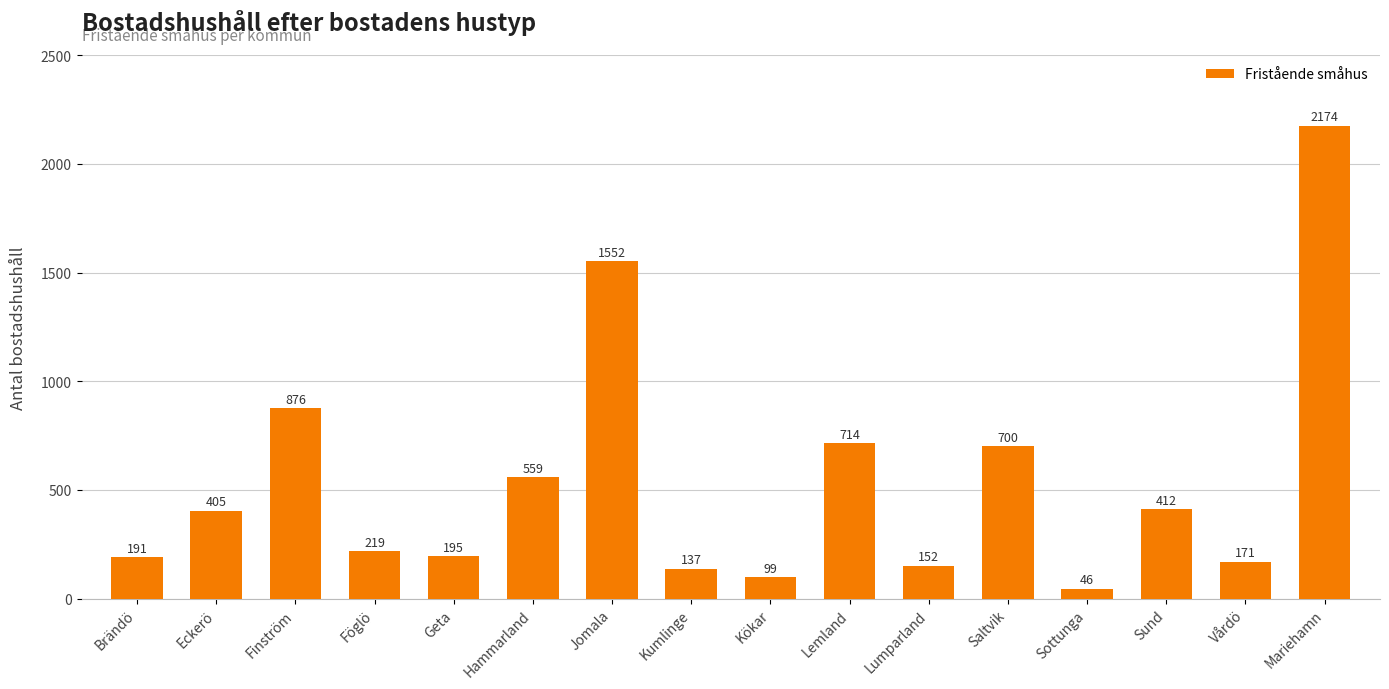

Does the chart contain stacked bars?

No